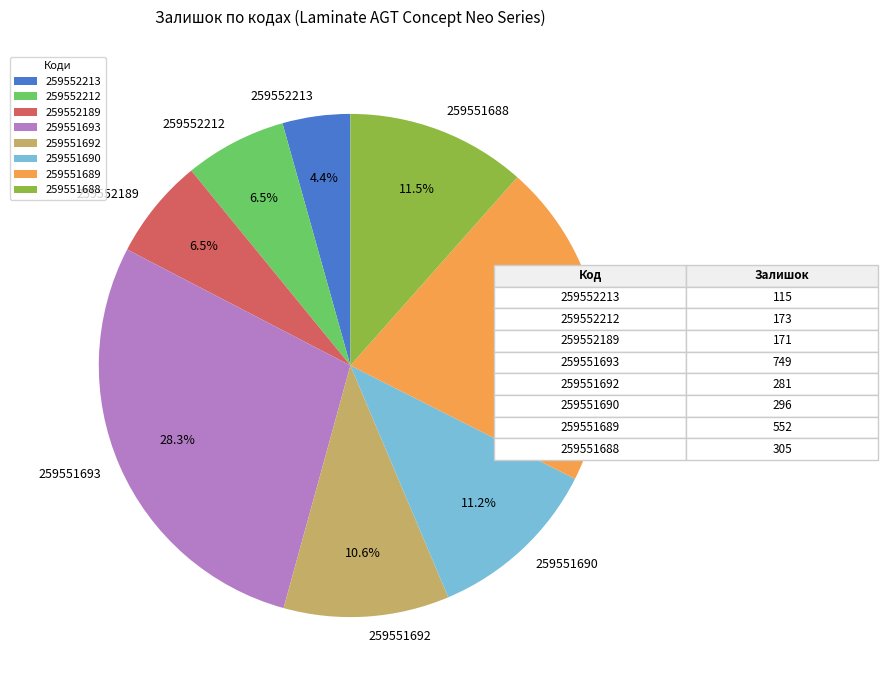

Which category has the biggest portion of the pie?

259551693